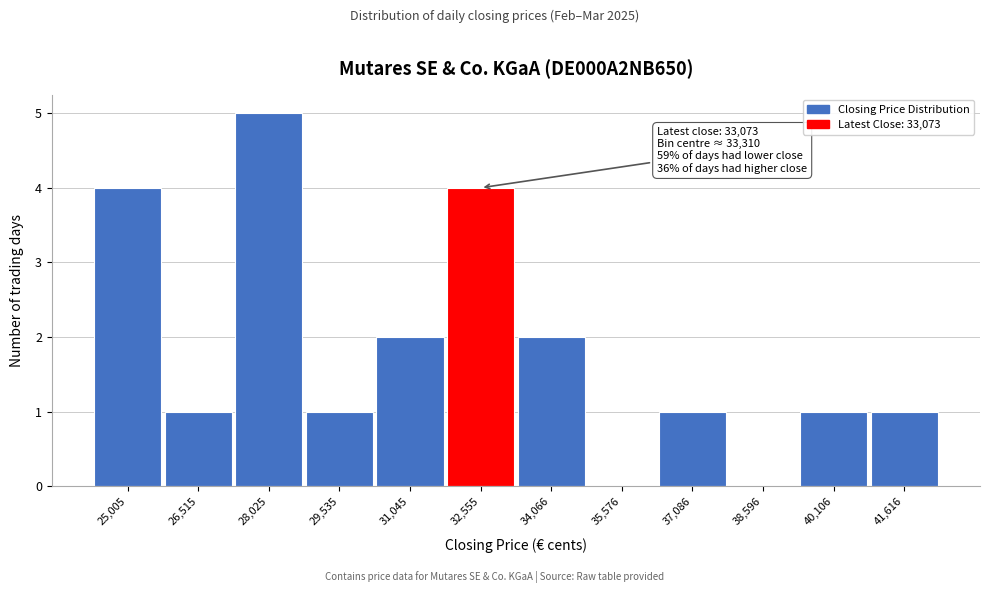

Reading left to right, what are all the values shown in this chart?

25,005=4	26,515=1	28,025=5	29,535=1	31,045=2	32,555=4	34,066=2	35,576=0	37,086=1	38,596=0	40,106=1	41,616=1